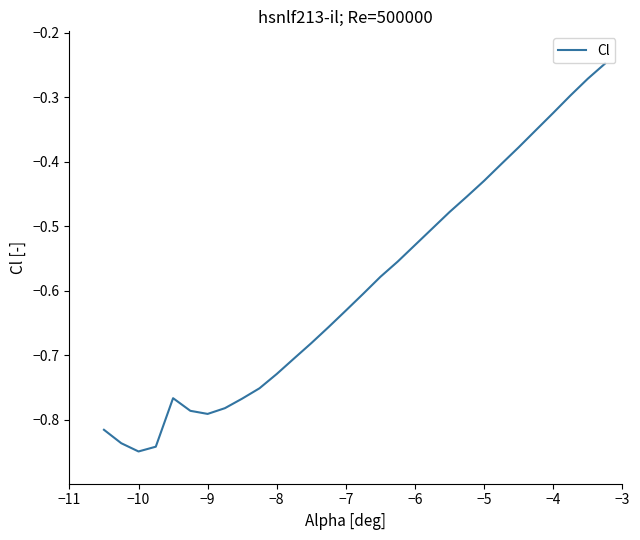

What is the maximum value shown in the chart?

-0.2